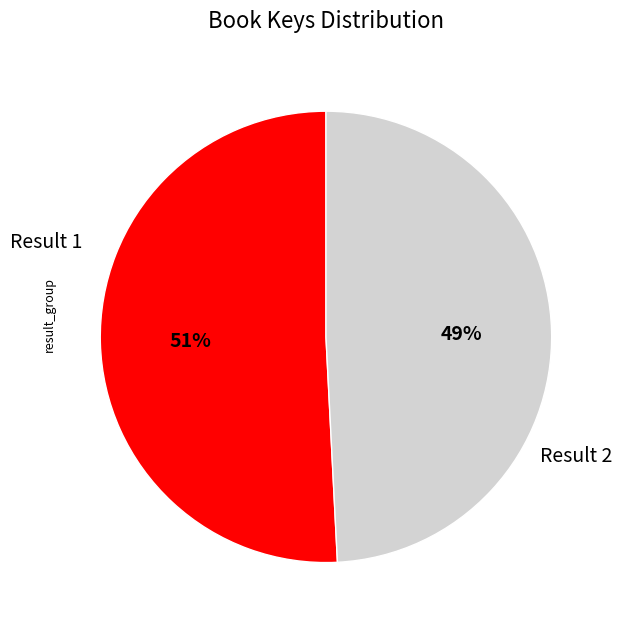

To the nearest percent, what is the average slice percentage?

50%